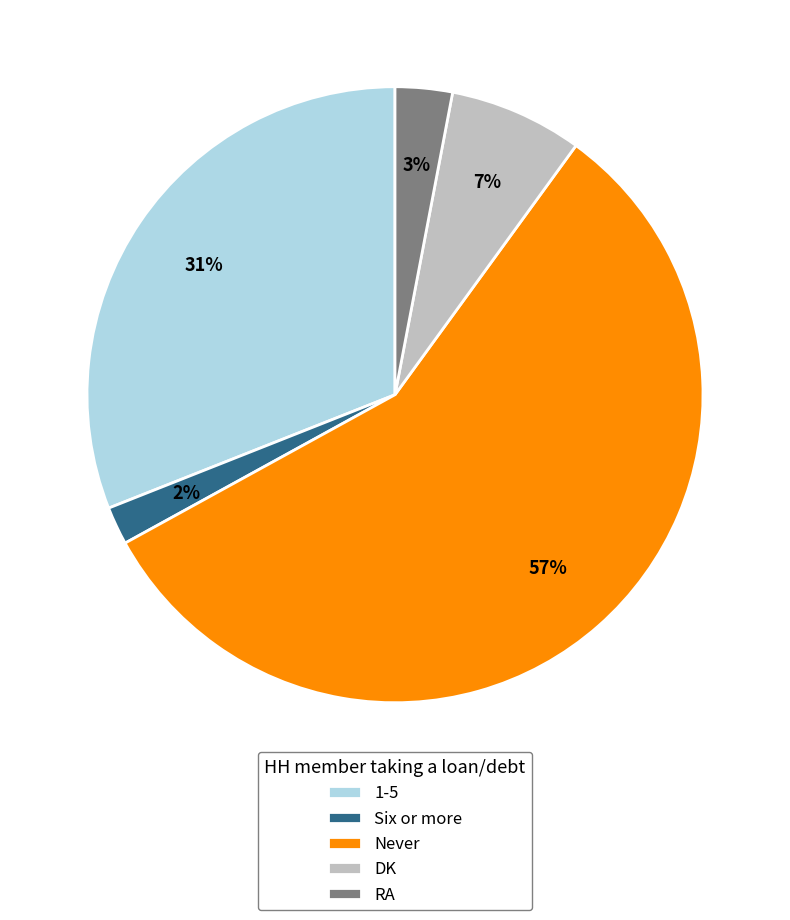

To the nearest percent, what portion does Never represent?

57%